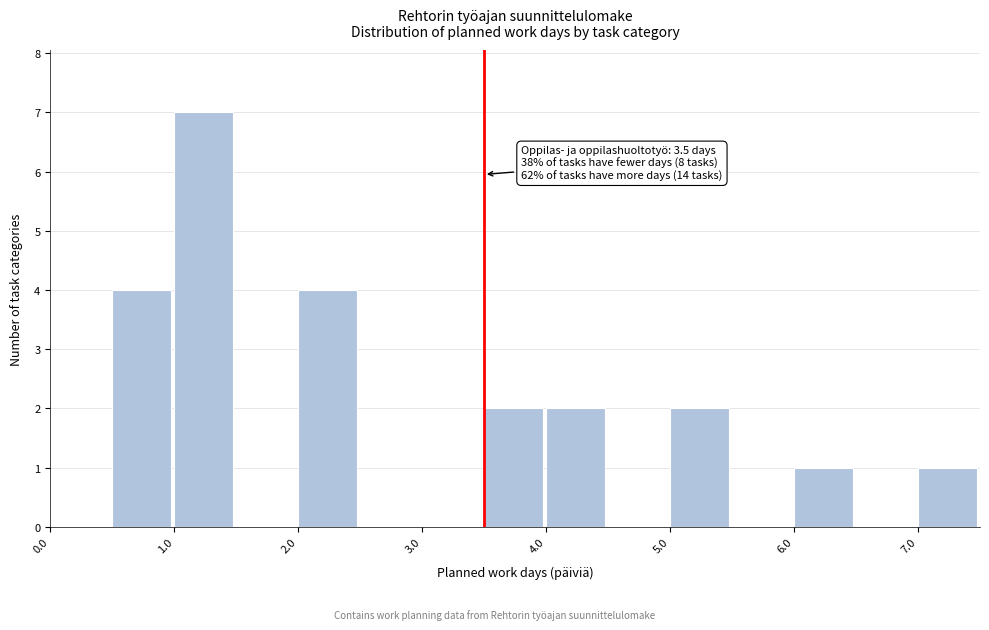

Over which range of the x-axis is the bar tallest?

1.0 to 1.5